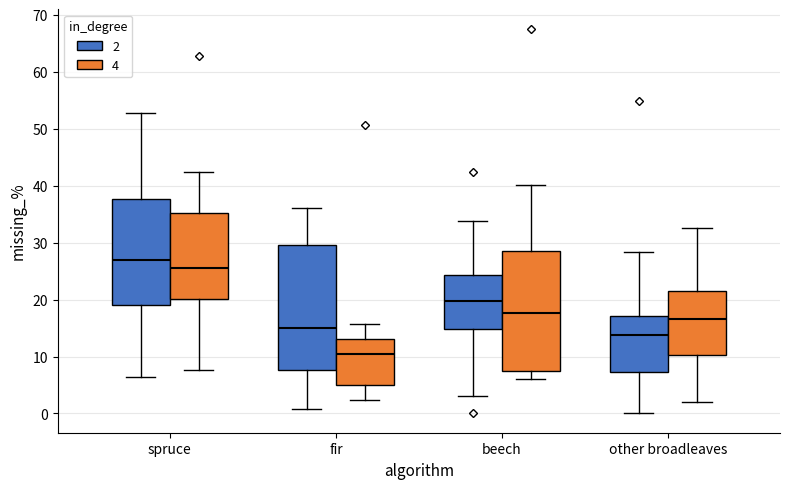

Reading left to right, transcribe this box plot: for each box, give where its median line is, the range the box spans, and where its two whiskers end, as read against the y-axis. The values are not printed on the chart, so give them approximately, as read against the axis.

spruce (2): median 27, box 19 to 38, whiskers 6 to 53
spruce (4): median 26, box 20 to 35, whiskers 8 to 43
fir (2): median 15, box 8 to 30, whiskers 1 to 36
fir (4): median 11, box 5 to 13, whiskers 2 to 16
beech (2): median 20, box 15 to 24, whiskers 3 to 34
beech (4): median 18, box 8 to 29, whiskers 6 to 40
other broadleaves (2): median 14, box 7 to 17, whiskers 0 to 28
other broadleaves (4): median 17, box 10 to 22, whiskers 2 to 33